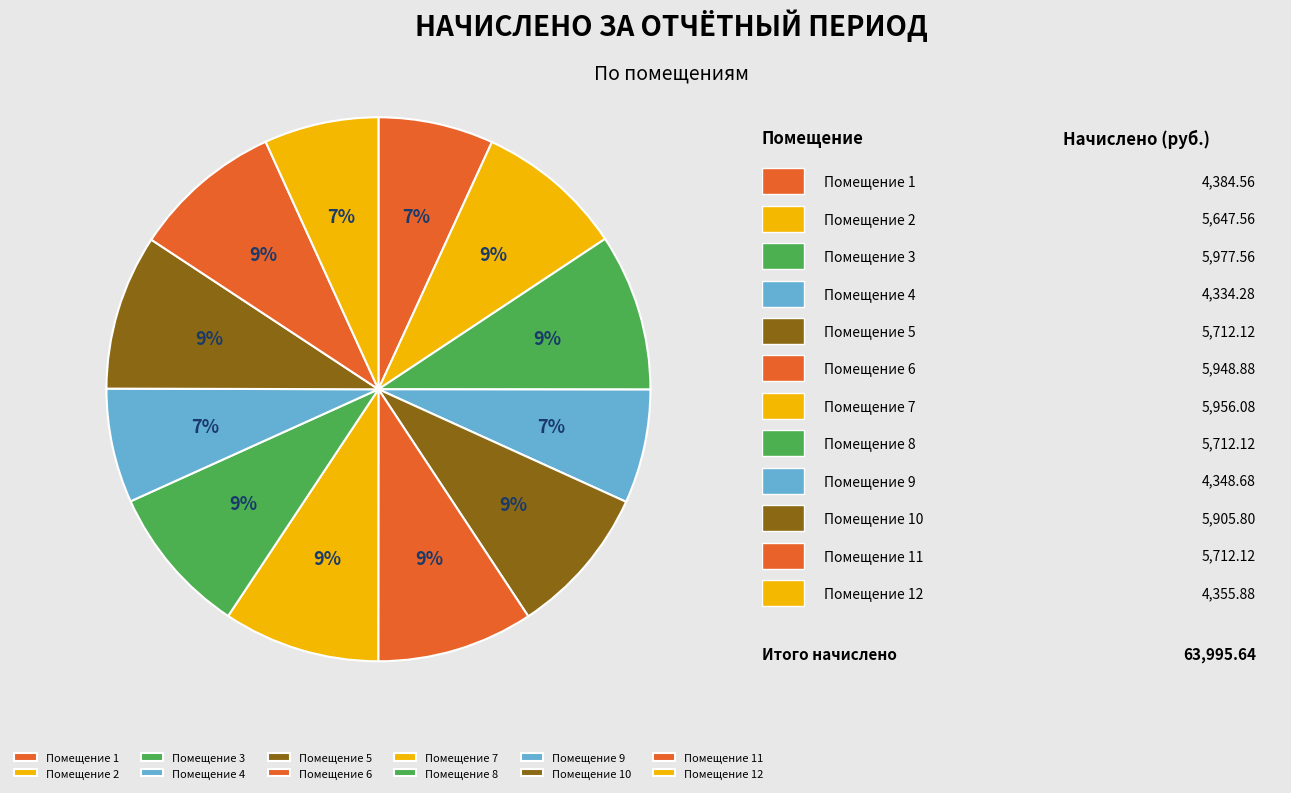

How many segments does this pie chart have?

12